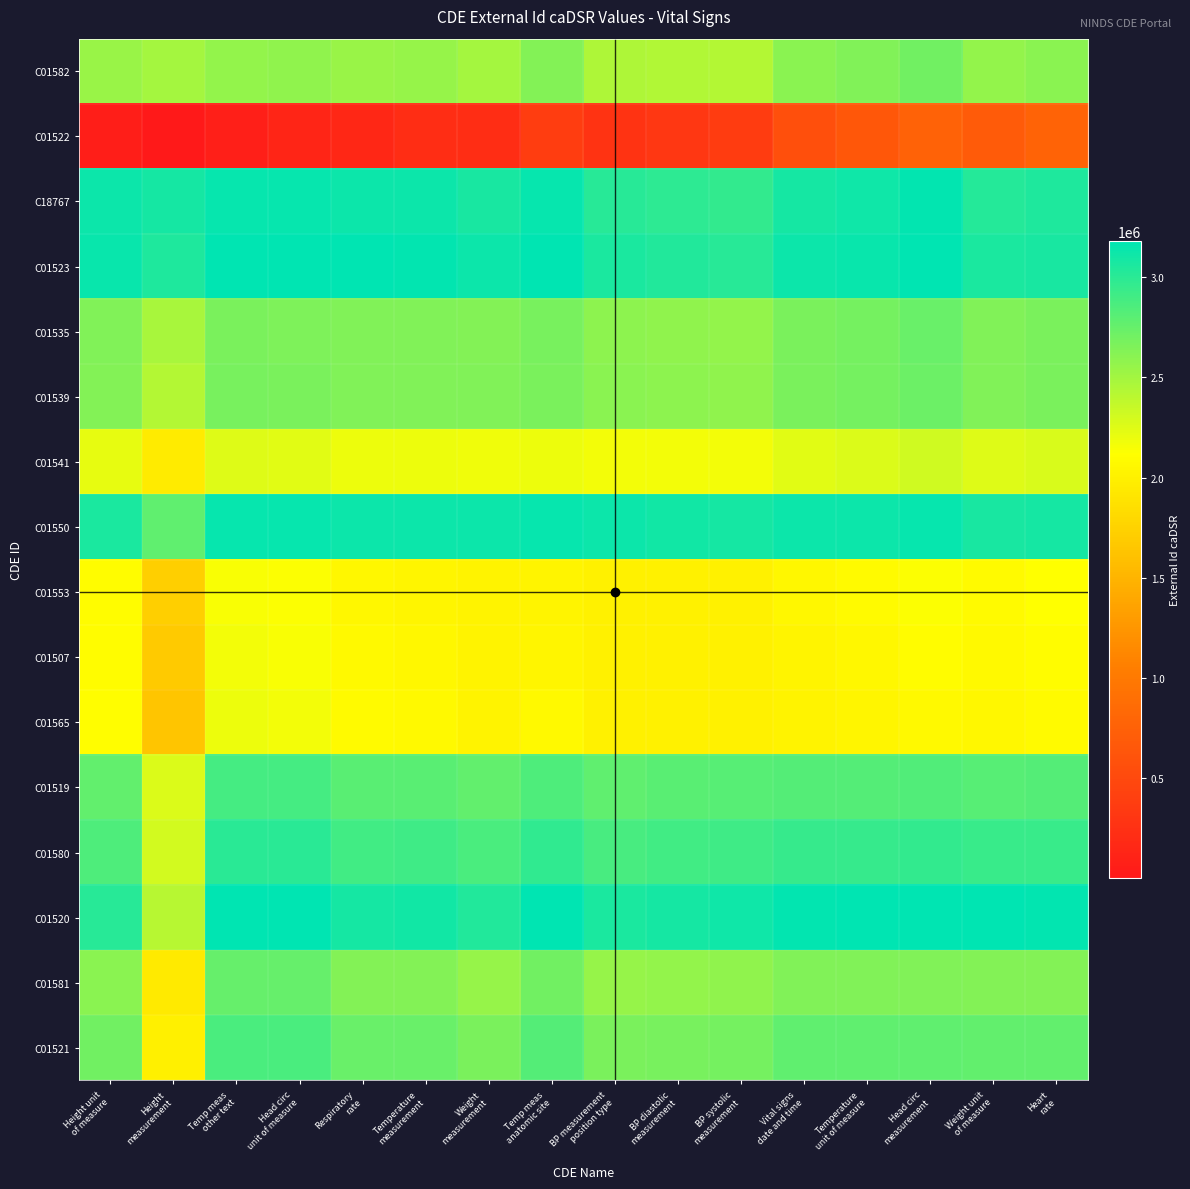

Reading left to right, transcribe all the data shown in this chart.

C01582: Height unit
of measure=2538920.0	Height
measurement=2488154.6	Temp meas
other text=2563411.0	Head circ
unit of measure=2577482.4	Respiratory
rate=2547358.3	Temperature
measurement=2549468.1	Weight
measurement=2495812.3	Temp meas
anatomic site=2624638.5	BP measurement
position type=2454041.9	BP diastolic
measurement=2442686.8	BP systolic
measurement=2431993.8	Vital signs
date and time=2602915.4	Temperature
unit of measure=2639083.3	Head circ
measurement=2706020.2	Weight unit
of measure=2564478.4	Heart
rate=2607365.9
C01522: Height unit
of measure=51414.4	Height
measurement=649.0	Temp meas
other text=63659.9	Head circ
unit of measure=127888.1	Respiratory
rate=159274.0	Temperature
measurement=212149.2	Weight
measurement=218553.0	Temp meas
anatomic site=378714.5	BP measurement
position type=281738.6	BP diastolic
measurement=321231.7	BP systolic
measurement=361304.2	Vital signs
date and time=566480.8	Temperature
unit of measure=650885.0	Head circ
measurement=764080.4	Weight unit
of measure=684332.3	Heart
rate=775247.7
C18767: Height unit
of measure=3126704.0	Height
measurement=3088184.1	Temp meas
other text=3151195.0	Head circ
unit of measure=3151803.6	Respiratory
rate=3130923.2	Temperature
measurement=3120787.4	Weight
measurement=3073474.5	Temp meas
anatomic site=3151195.0	BP measurement
position type=3014063.4	BP diastolic
measurement=2990628.4	BP systolic
measurement=2967690.0	Vital signs
date and time=3093345.3	Temperature
unit of measure=3112209.4	Head circ
measurement=3157887.0	Weight unit
of measure=3026156.2	Heart
rate=3051323.3
C01523: Height unit
of measure=3143063.6	Height
measurement=3054386.9	Temp meas
other text=3181017.4	Head circ
unit of measure=3181626.0	Respiratory
rate=3170881.5	Temperature
measurement=3160137.0	Weight
measurement=3121509.8	Temp meas
anatomic site=3179191.5	BP measurement
position type=3064306.6	BP diastolic
measurement=3040345.8	BP systolic
measurement=3016798.8	Vital signs
date and time=3125335.1	Temperature
unit of measure=3141061.4	Head circ
measurement=3181623.4	Weight unit
of measure=3060312.3	Heart
rate=3082133.3
C01535: Height unit
of measure=2635960.7	Height
measurement=2485774.0	Temp meas
other text=2664670.8	Head circ
unit of measure=2655143.5	Respiratory
rate=2644399.0	Temperature
measurement=2644399.0	Weight
measurement=2625810.6	Temp meas
anatomic site=2674806.8	BP measurement
position type=2593521.6	BP diastolic
measurement=2580388.2	BP systolic
measurement=2567585.8	Vital signs
date and time=2670356.3	Temperature
unit of measure=2694297.9	Head circ
measurement=2741097.5	Weight unit
of measure=2641559.2	Heart
rate=2671387.3
C01539: Height unit
of measure=2633852.9	Height
measurement=2432900.8	Temp meas
other text=2674808.6	Head circ
unit of measure=2665890.0	Respiratory
rate=2644401.0	Temperature
measurement=2644401.0	Weight
measurement=2635106.8	Temp meas
anatomic site=2664672.8	BP measurement
position type=2606242.9	BP diastolic
measurement=2593192.2	BP systolic
measurement=2580389.8	Vital signs
date and time=2666649.8	Temperature
unit of measure=2688062.2	Head circ
measurement=2730354.9	Weight unit
of measure=2641844.8	Heart
rate=2668935.4
C01541: Height unit
of measure=2222796.7	Height
measurement=1961785.0	Temp meas
other text=2257409.5	Head circ
unit of measure=2239805.2	Respiratory
rate=2198277.4	Temperature
measurement=2188983.2	Weight
measurement=2179689.0	Temp meas
anatomic site=2199119.1	BP measurement
position type=2172838.7	BP diastolic
measurement=2169165.1	BP systolic
measurement=2165657.0	Vital signs
date and time=2244700.9	Temperature
unit of measure=2272878.4	Head circ
measurement=2319958.4	Weight unit
of measure=2251770.8	Heart
rate=2285418.1
C01550: Height unit
of measure=3065476.5	Height
measurement=2773129.5	Temp meas
other text=3151195.0	Head circ
unit of measure=3153629.5	Respiratory
rate=3120787.2	Temperature
measurement=3130923.2	Weight
measurement=3131764.9	Temp meas
anatomic site=3151195.0	BP measurement
position type=3128339.7	BP diastolic
measurement=3105318.8	BP systolic
measurement=3082380.6	Vital signs
date and time=3125484.0	Temperature
unit of measure=3131702.2	Head circ
measurement=3154845.2	Weight unit
of measure=3078255.7	Heart
rate=3089735.5
C01553: Height unit
of measure=2093310.1	Height
measurement=1727342.4	Temp meas
other text=2145563.6	Head circ
unit of measure=2125751.4	Respiratory
rate=2059309.4	Temperature
measurement=2046590.1	Weight
measurement=2015282.3	Temp meas
anatomic site=2031287.3	BP measurement
position type=2008432.0	BP diastolic
measurement=2008349.2	BP systolic
measurement=2008266.3	Vital signs
date and time=2057714.6	Temperature
unit of measure=2084258.8	Head circ
measurement=2125750.1	Weight unit
of measure=2083044.2	Heart
rate=2114641.7
C01507: Height unit
of measure=2100524.2	Height
measurement=1683708.3	Temp meas
other text=2164857.6	Head circ
unit of measure=2145571.2	Respiratory
rate=2068301.8	Temperature
measurement=2055499.8	Weight
measurement=2014814.9	Temp meas
anatomic site=2050167.2	BP measurement
position type=2004373.8	BP diastolic
measurement=2004291.0	BP systolic
measurement=2004291.0	Vital signs
date and time=2037311.7	Temperature
unit of measure=2061409.6	Head circ
measurement=2098476.8	Weight unit
of measure=2066881.9	Heart
rate=2095824.8
C01565: Height unit
of measure=2111215.2	Height
measurement=1643633.8	Temp meas
other text=2187794.0	Head circ
unit of measure=2169116.2	Respiratory
rate=2081102.2	Temperature
measurement=2068300.2	Weight
measurement=2018321.0	Temp meas
anatomic site=2073103.4	BP measurement
position type=2004454.7	BP diastolic
measurement=2004289.0	BP systolic
measurement=2004289.0	Vital signs
date and time=2020799.4	Temperature
unit of measure=2042368.1	Head circ
measurement=2074928.4	Weight unit
of measure=2054361.9	Heart
rate=2080567.4
C01519: Height unit
of measure=2765812.6	Height
measurement=2263976.2	Temp meas
other text=2887657.7	Head circ
unit of measure=2886098.9	Respiratory
rate=2803850.7	Temperature
measurement=2807559.2	Weight
measurement=2764796.1	Temp meas
anatomic site=2855519.0	BP measurement
position type=2780525.4	BP diastolic
measurement=2796787.3	BP systolic
measurement=2813297.6	Vital signs
date and time=2829808.0	Temperature
unit of measure=2832337.2	Head circ
measurement=2843880.2	Weight unit
of measure=2817831.5	Heart
rate=2824789.2
C01580: Height unit
of measure=2856103.7	Height
measurement=2306031.0	Temp meas
other text=2995252.6	Head circ
unit of measure=2996831.6	Respiratory
rate=2906368.1	Temperature
measurement=2912605.8	Weight
measurement=2863077.6	Temp meas
anatomic site=2975759.8	BP measurement
position type=2880440.2	BP diastolic
measurement=2899148.4	BP systolic
measurement=2918187.9	Vital signs
date and time=2953737.8	Temperature
unit of measure=2956267.0	Head circ
measurement=2960773.9	Weight unit
of measure=2943224.3	Heart
rate=2944915.4
C01520: Height unit
of measure=3014512.8	Height
measurement=2418181.6	Temp meas
other text=3174921.0	Head circ
unit of measure=3181615.6	Respiratory
rate=3084914.5	Temperature
measurement=3095659.1	Weight
measurement=3041343.6	Temp meas
anatomic site=3177962.8	BP measurement
position type=3064294.9	BP diastolic
measurement=3087427.2	BP systolic
measurement=3110973.6	Vital signs
date and time=3167540.8	Temperature
unit of measure=3177106.1	Head circ
measurement=3181613.0	Weight unit
of measure=3170584.7	Heart
rate=3165031.4
C01581: Height unit
of measure=2604641.6	Height
measurement=1946516.7	Temp meas
other text=2755238.8	Head circ
unit of measure=2751513.7	Respiratory
rate=2633039.8	Temperature
measurement=2632756.2	Weight
measurement=2558118.2	Temp meas
anatomic site=2703139.3	BP measurement
position type=2555587.8	BP diastolic
measurement=2567609.1	BP systolic
measurement=2580127.1	Vital signs
date and time=2642176.5	Temperature
unit of measure=2643242.7	Head circ
measurement=2641228.3	Weight unit
of measure=2630200.0	Heart
rate=2632937.5
C01521: Height unit
of measure=2698627.1	Height
measurement=1992474.3	Temp meas
other text=2866944.7	Head circ
unit of measure=2866565.7	Respiratory
rate=2740084.7	Temperature
measurement=2742538.6	Weight
measurement=2661343.9	Temp meas
anatomic site=2828532.5	BP measurement
position type=2660863.3	BP diastolic
measurement=2675539.2	BP systolic
measurement=2690794.6	Vital signs
date and time=2772091.8	Temperature
unit of measure=2778424.6	Head circ
measurement=2783654.6	Weight unit
of measure=2764335.5	Heart
rate=2767073.0